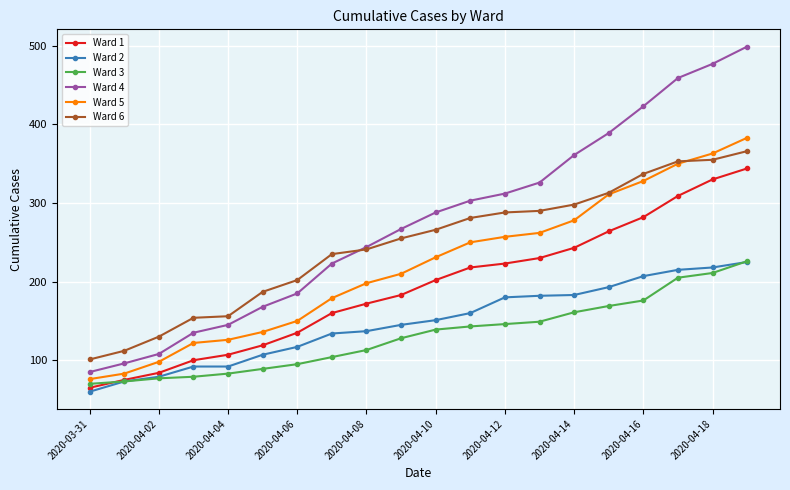

What is the value of the Ward 2 point at the 4th from the left?

92